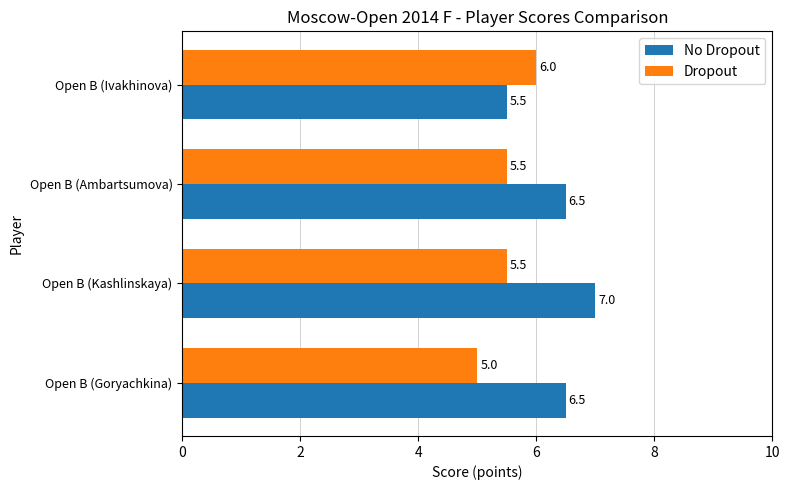

What is the difference between the highest and lowest values at Open B (Ivakhinova)?

0.5